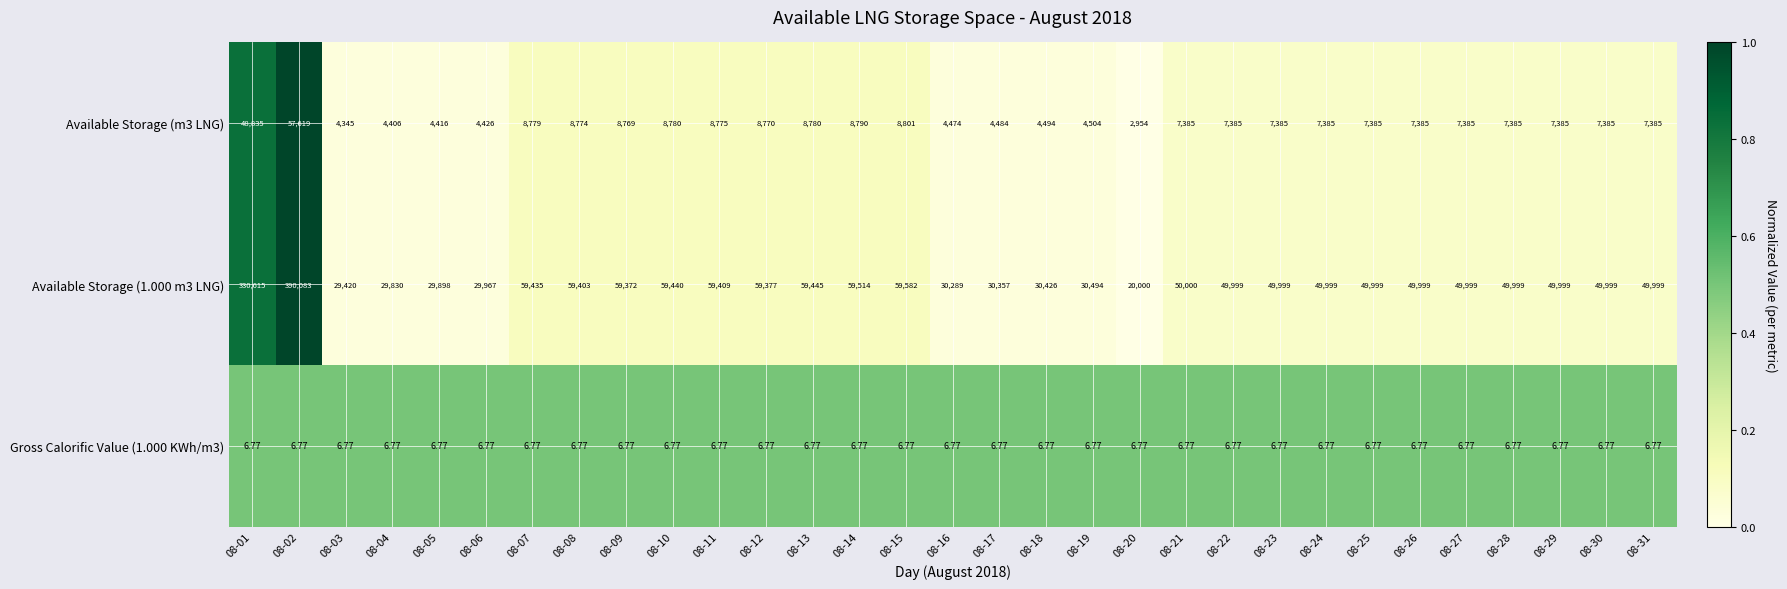

Which series changed the most between 08-15 and 08-27?

Available Storage (1.000 m3 LNG)